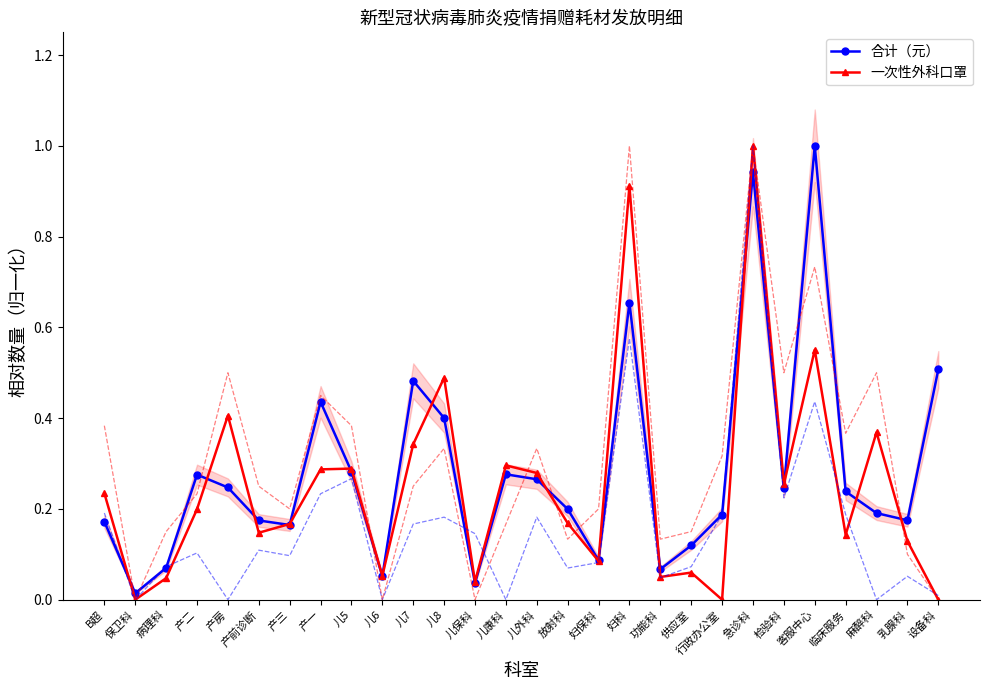

Which series has the widest spread of values?

一次性外科口罩